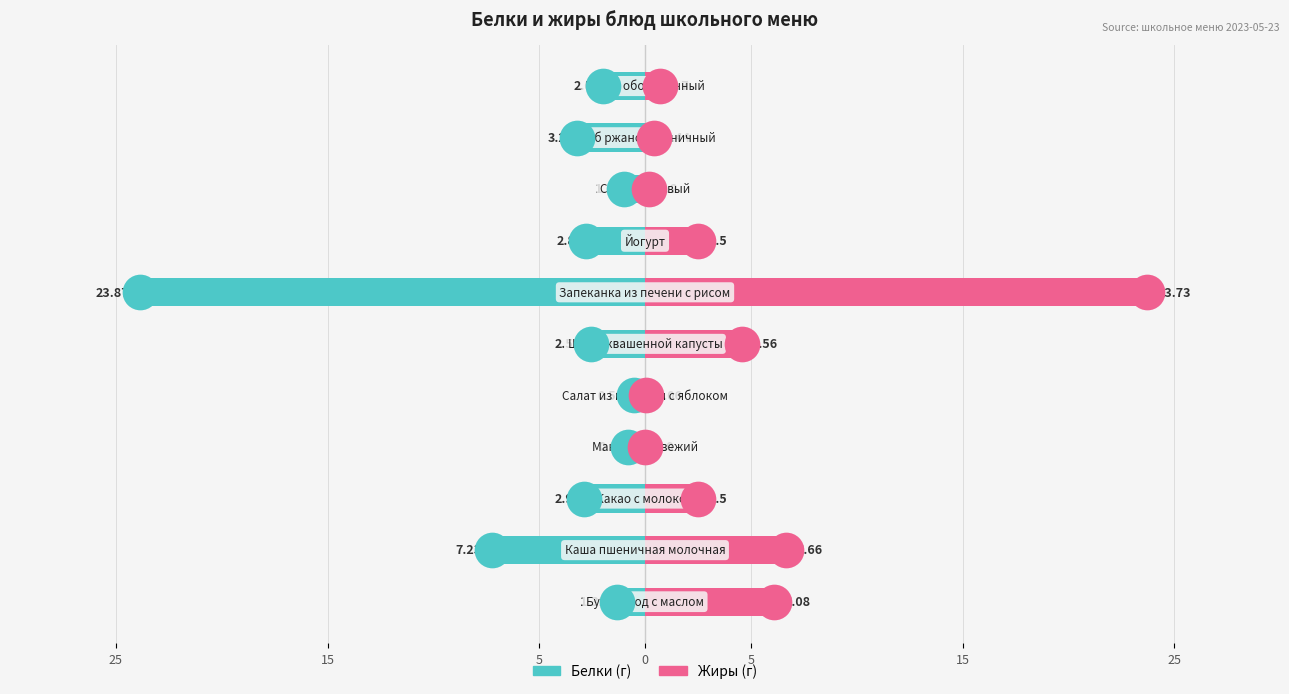

Which series has the widest spread of Y values?

Жиры